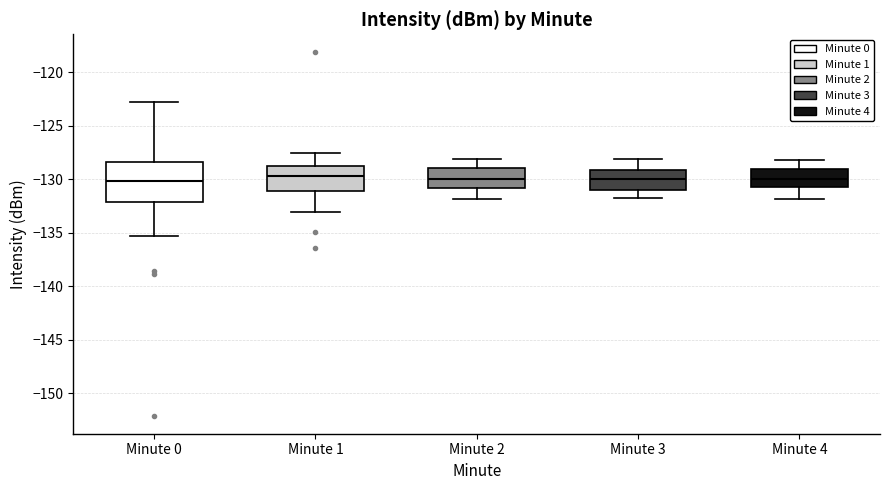

Reading left to right, read every box against the y-axis: the position of its median line, the range the box covers, and the ends of its whiskers. The values are not printed on the chart, so give them approximately, as read against the axis.

Minute 0: median -130.0, box -132.0 to -128.5, whiskers -135.5 to -123.0
Minute 1: median -129.5, box -131.0 to -128.5, whiskers -133.0 to -127.5
Minute 2: median -130.0, box -131.0 to -129.0, whiskers -132.0 to -128.0
Minute 3: median -130.0, box -131.0 to -129.0, whiskers -132.0 to -128.0
Minute 4: median -130.0, box -131.0 to -129.0, whiskers -132.0 to -128.0